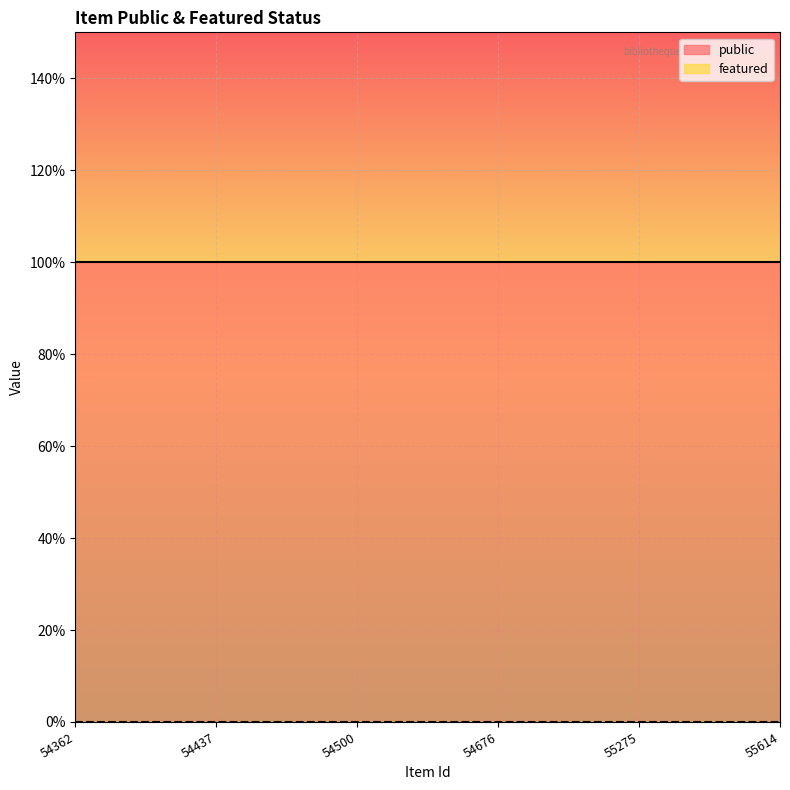

Rank the categories by public value from lowest to highest.

54362, 54437, 54500, 54676, 55275, 55614